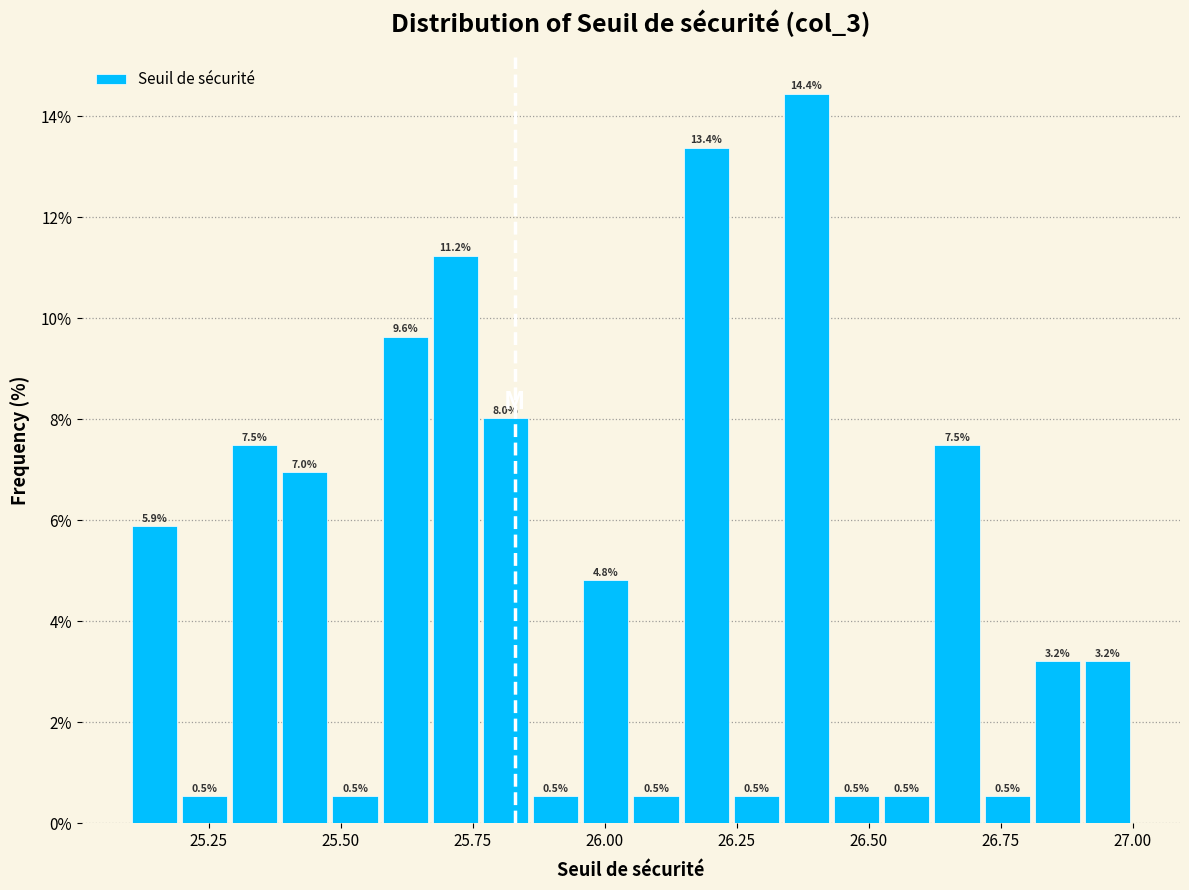

Around what value on the x-axis is the tallest bar? Give the approximate position of its centre, as read against the axis.

26.40